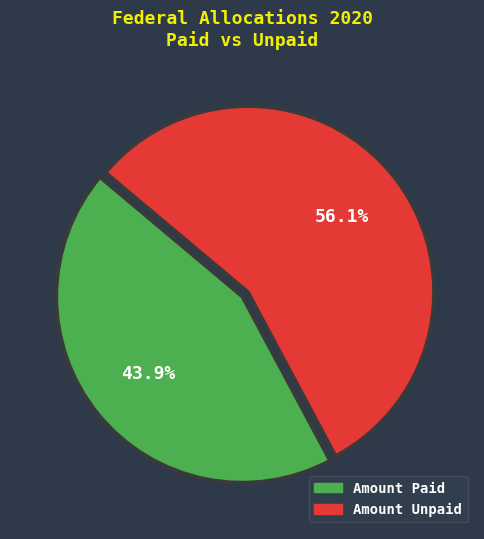

Is there a majority slice in this chart?

Yes